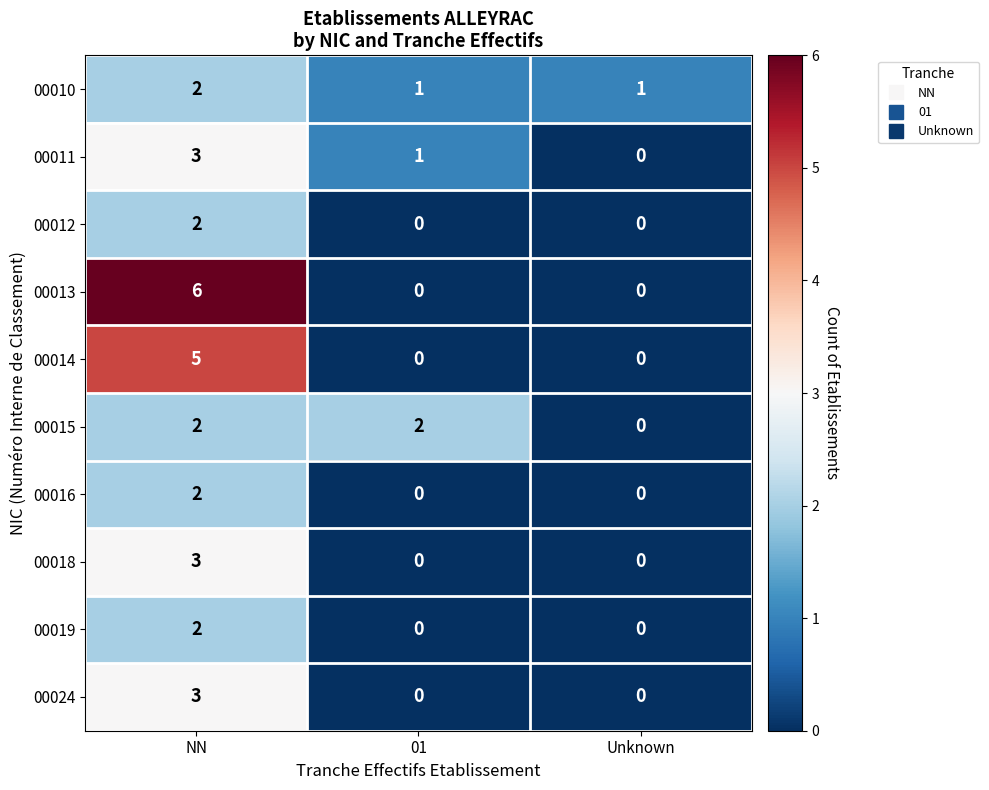

At which label does 00011 first exceed 1?

NN